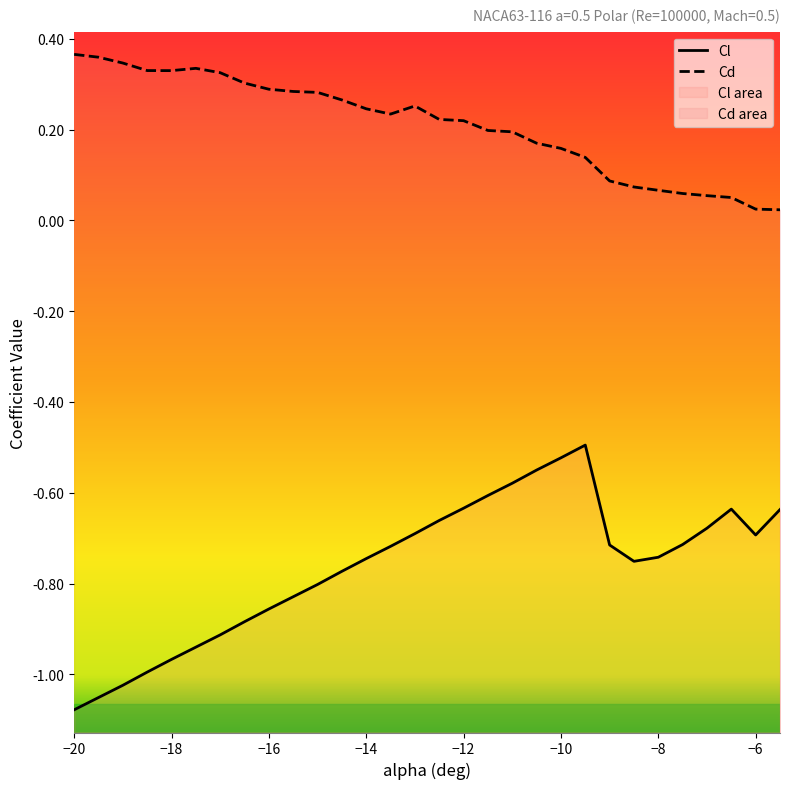

How many lines are shown in the chart?

2